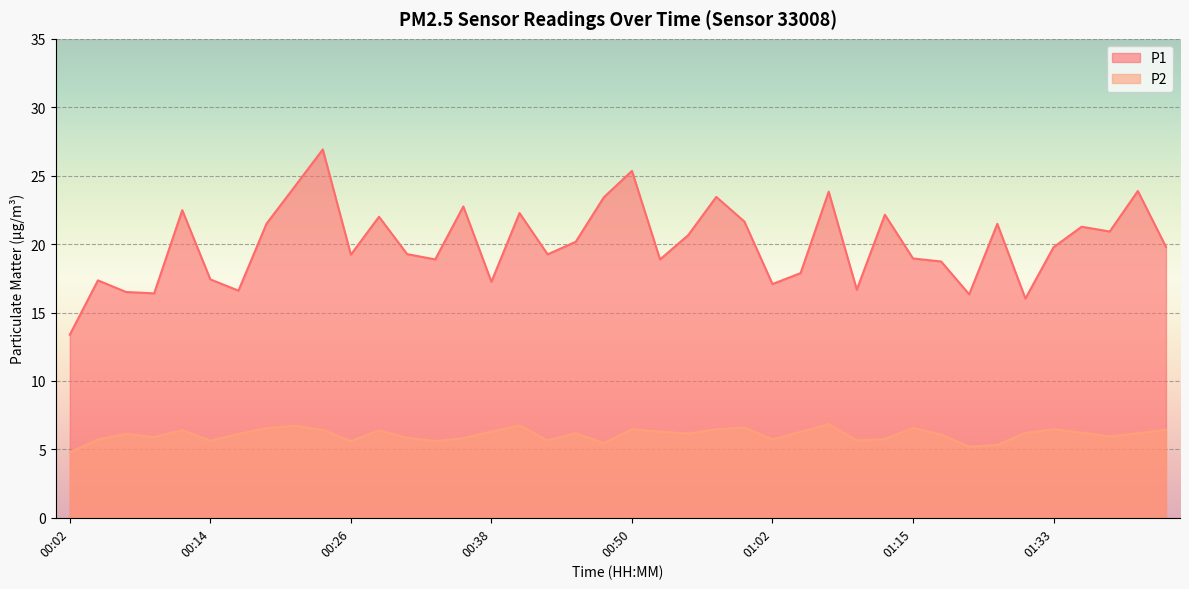

At which label does P1 reach its peak?

00:23